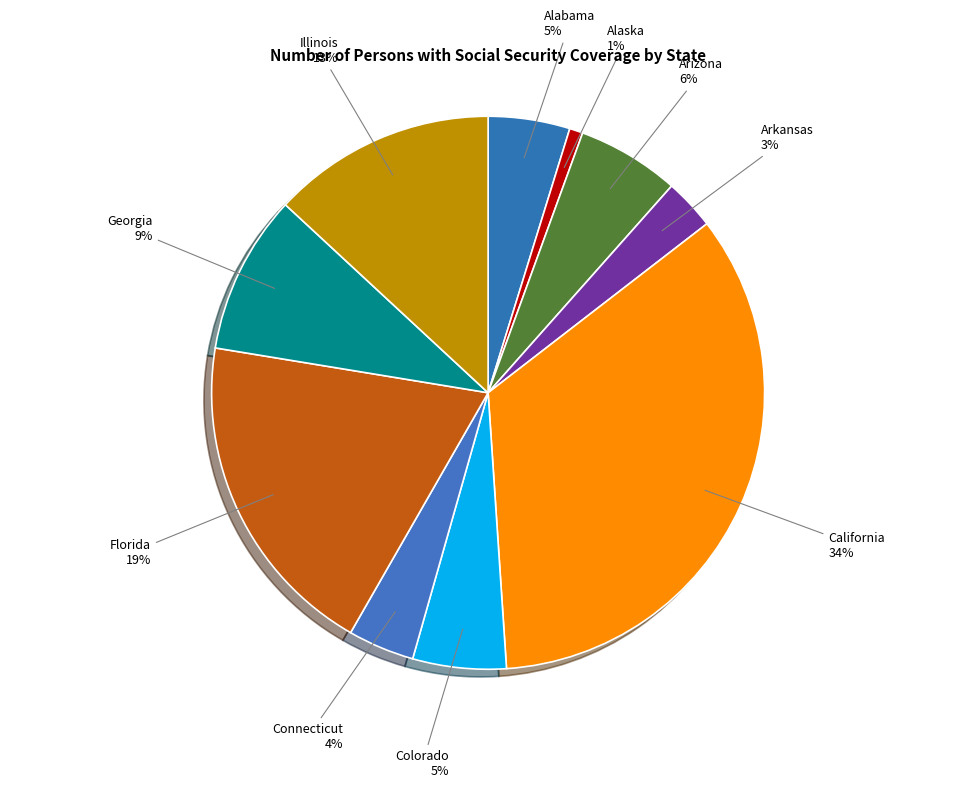

To the nearest percent, what is the average slice percentage?

10%